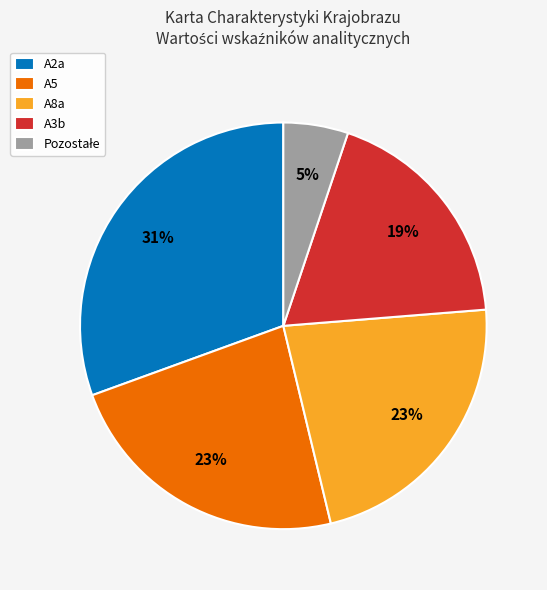

To the nearest percent, what is the average slice percentage?

20%